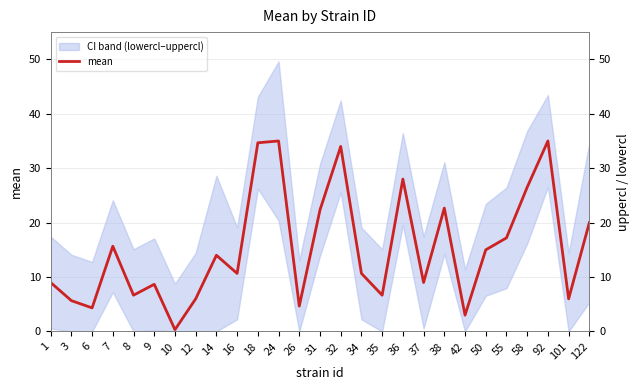

What is the difference between the maximum and minimum values?

34.7